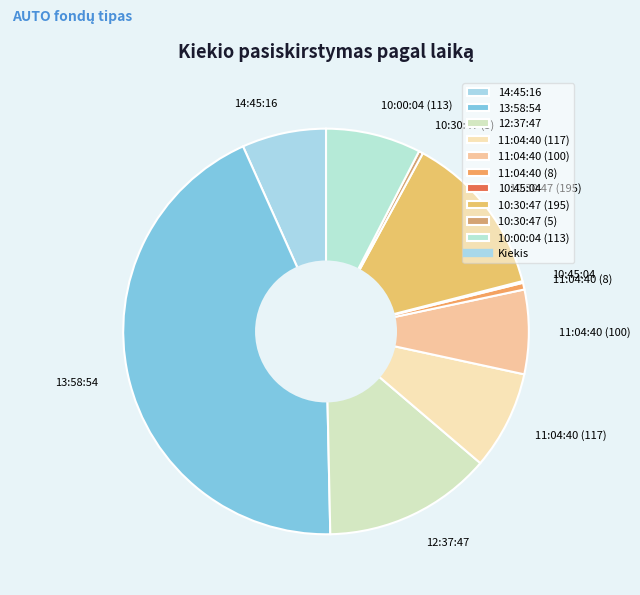

Is it true that 14:45:16 is 7% of the pie?

True